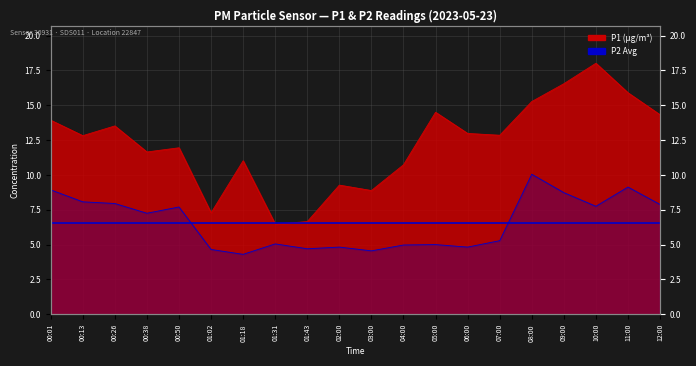

Where is P1 nearest to the value 12?

00:50